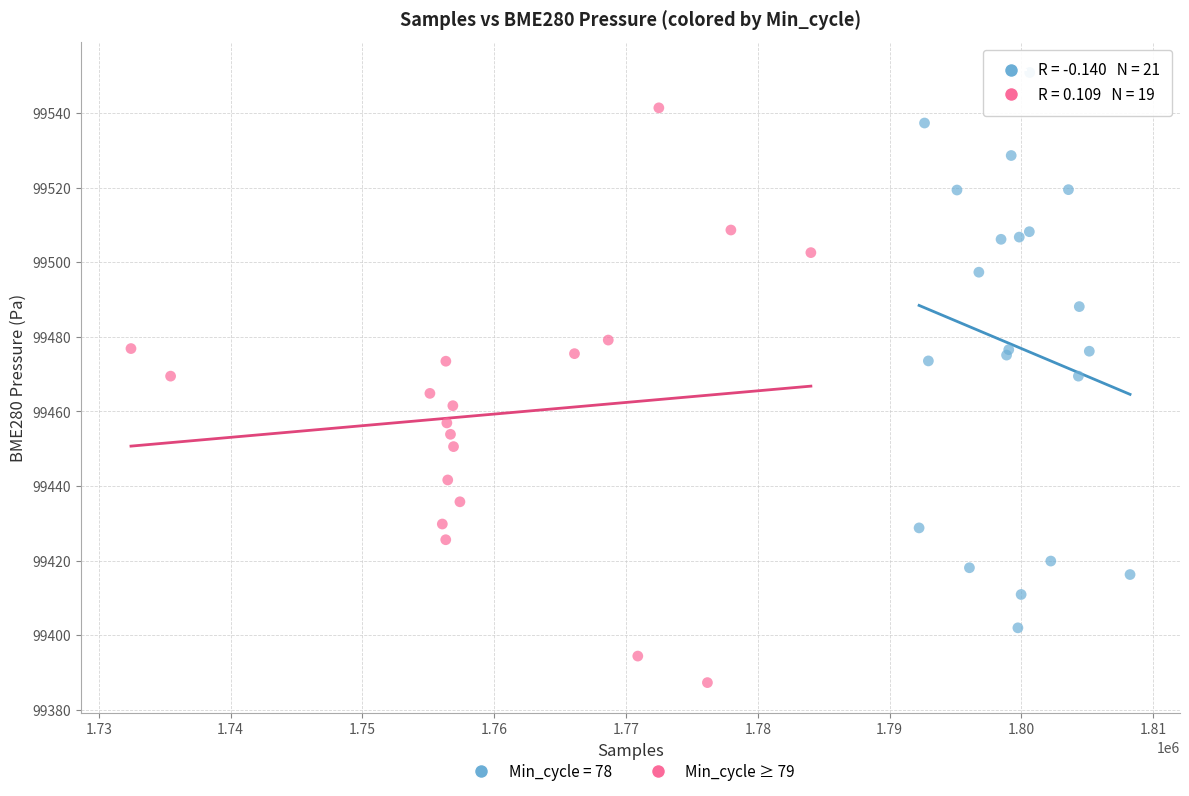

Which series contains the highest Y value?

Min_cycle = 78